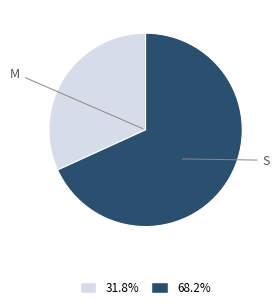

Is there a majority slice in this chart?

Yes